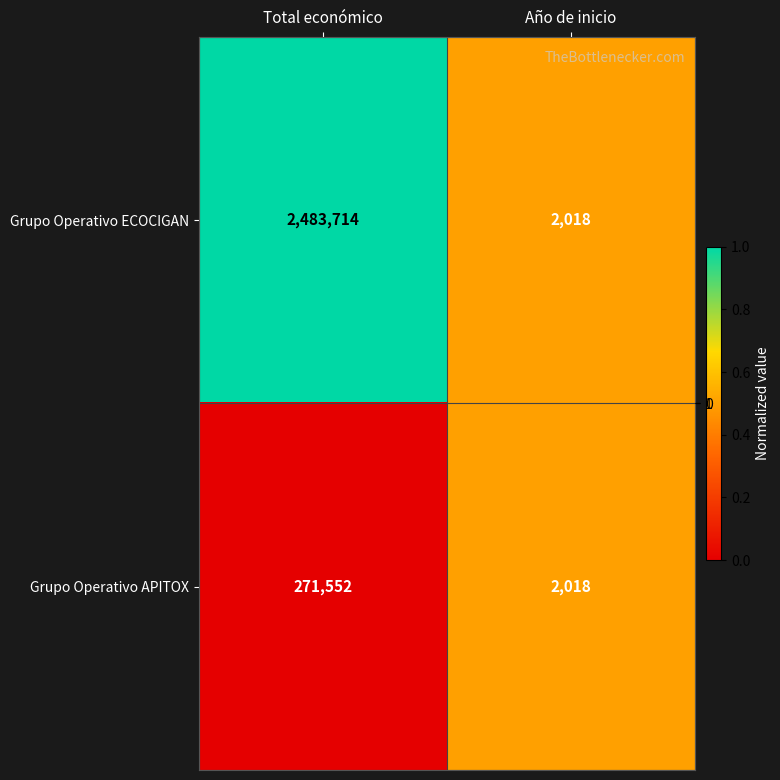

What value does the Grupo Operativo APITOX series have at Total económico, to the nearest 100?

271600